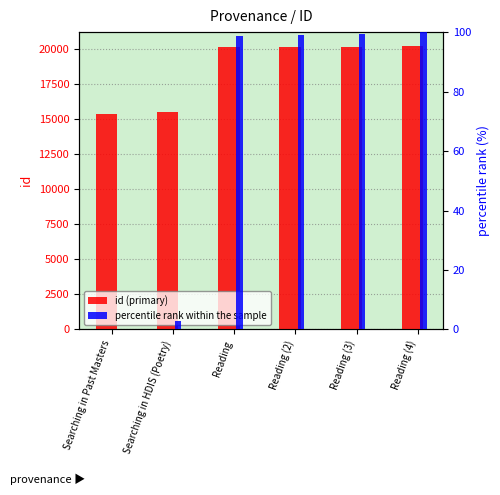

What is the spread (max minus min) of values at Reading (3)?

20023.8